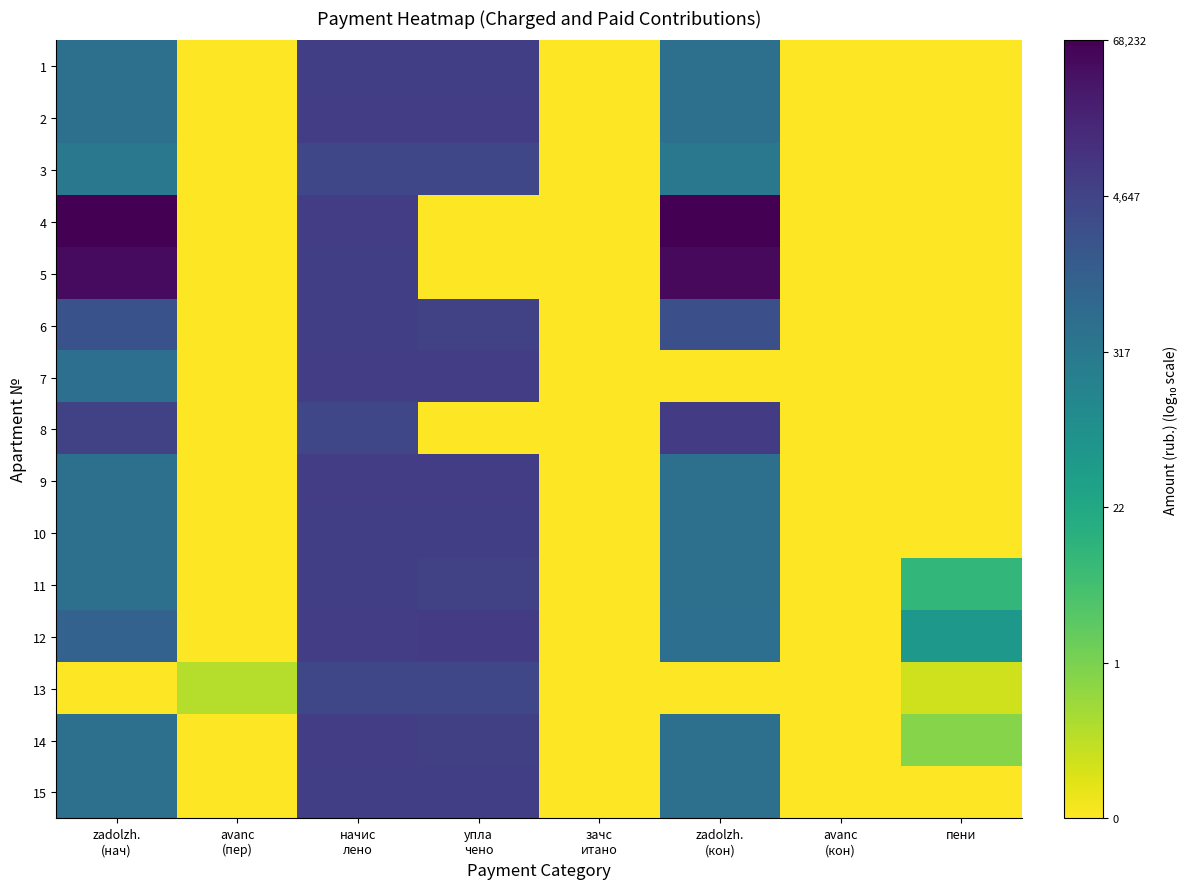

What is the maximum value shown in the chart?

4.8